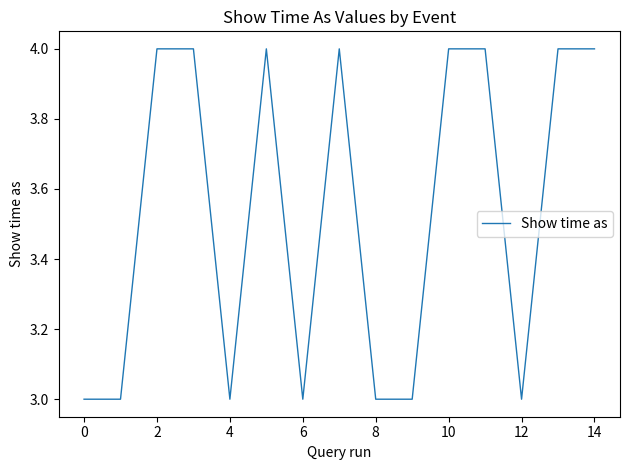

Reading right to left, what are all the values shown in this chart?

4	4	3	4	4	3	3	4	3	4	3	4	4	3	3